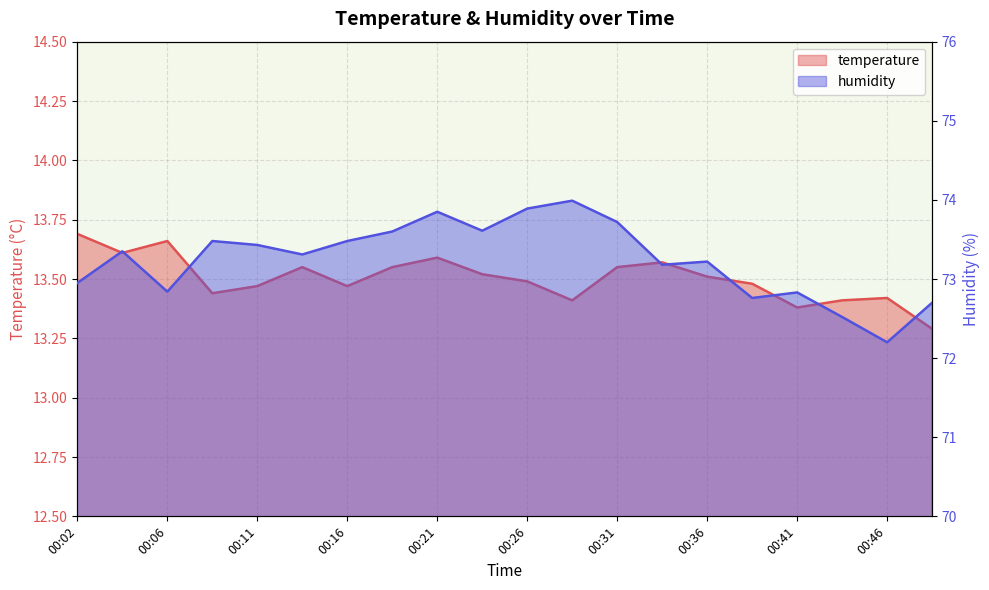

Where is temperature nearest to the value 13?

00:48